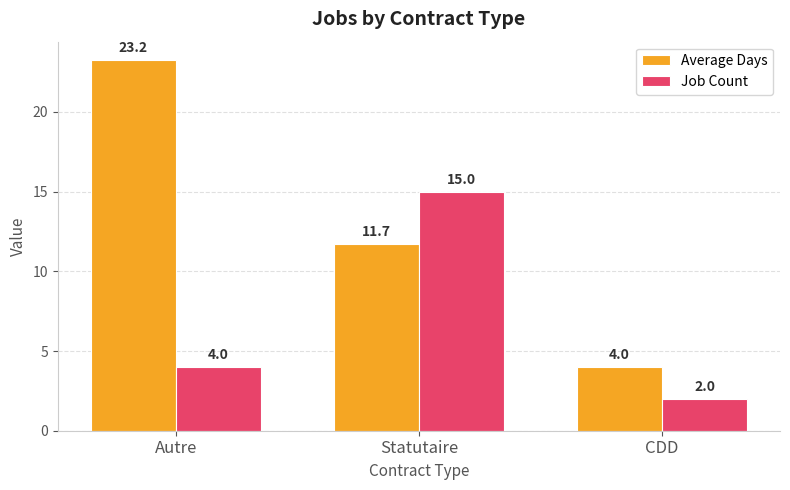

What is the value of the Average Days bar at the 3rd from the left?

4.0